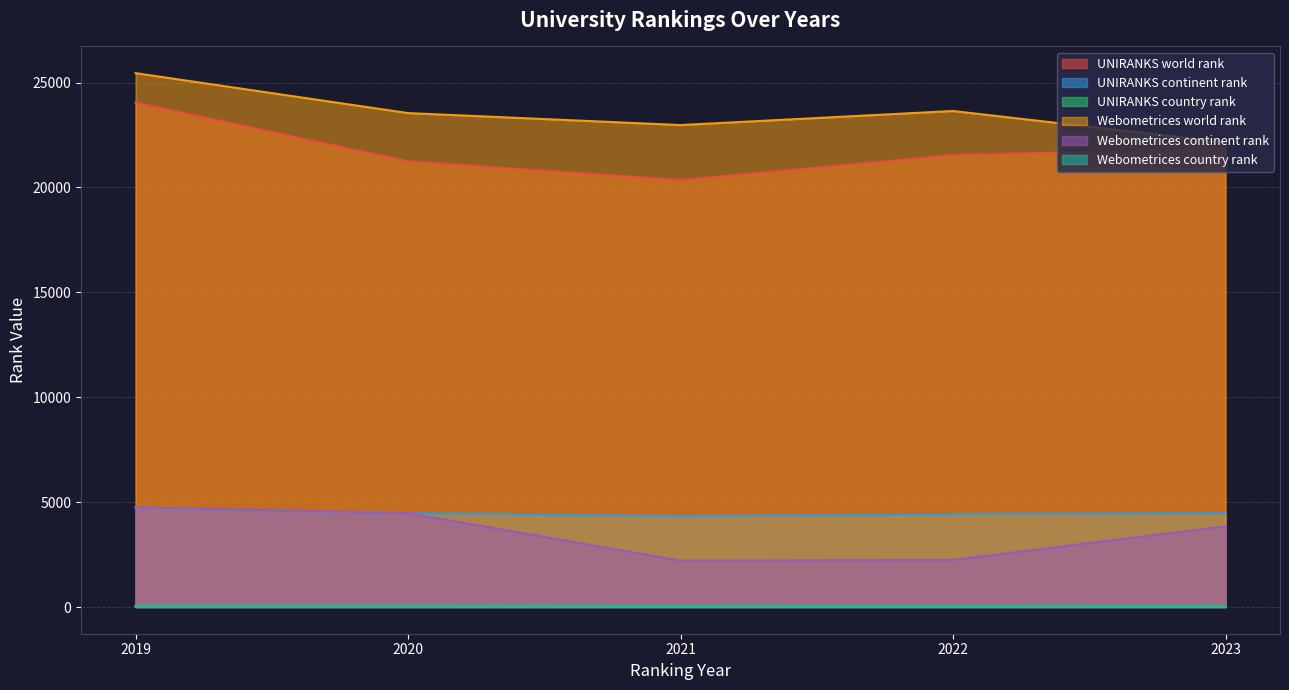

True or false: country rank and world rank intersect in this chart.

False